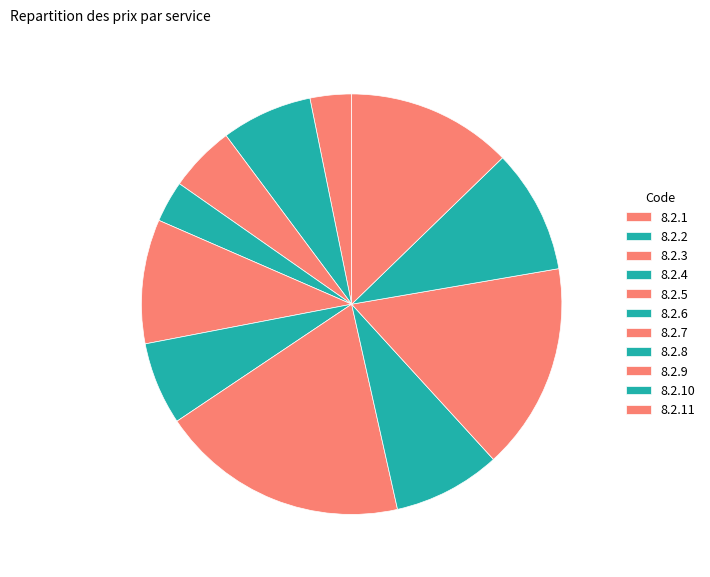

Rank the categories by value from highest to lowest.

8.2.7, 8.2.9, 8.2.11, 8.2.5, 8.2.10, 8.2.8, 8.2.2, 8.2.6, 8.2.3, 8.2.1, 8.2.4